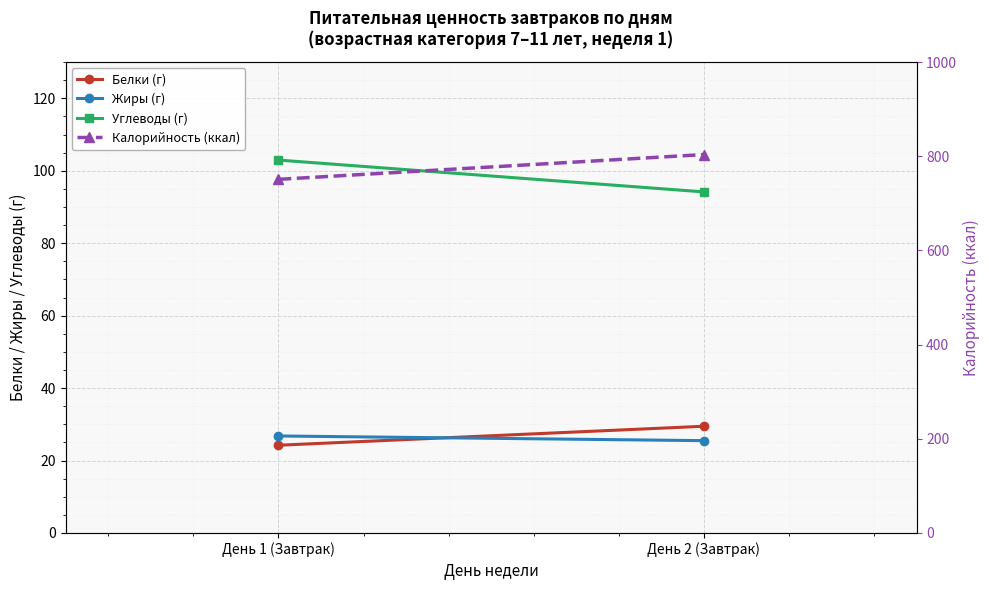

Rank the series by their maximum value, from highest to lowest.

Калорийность (ккал), Углеводы (г), Белки (г), Жиры (г)